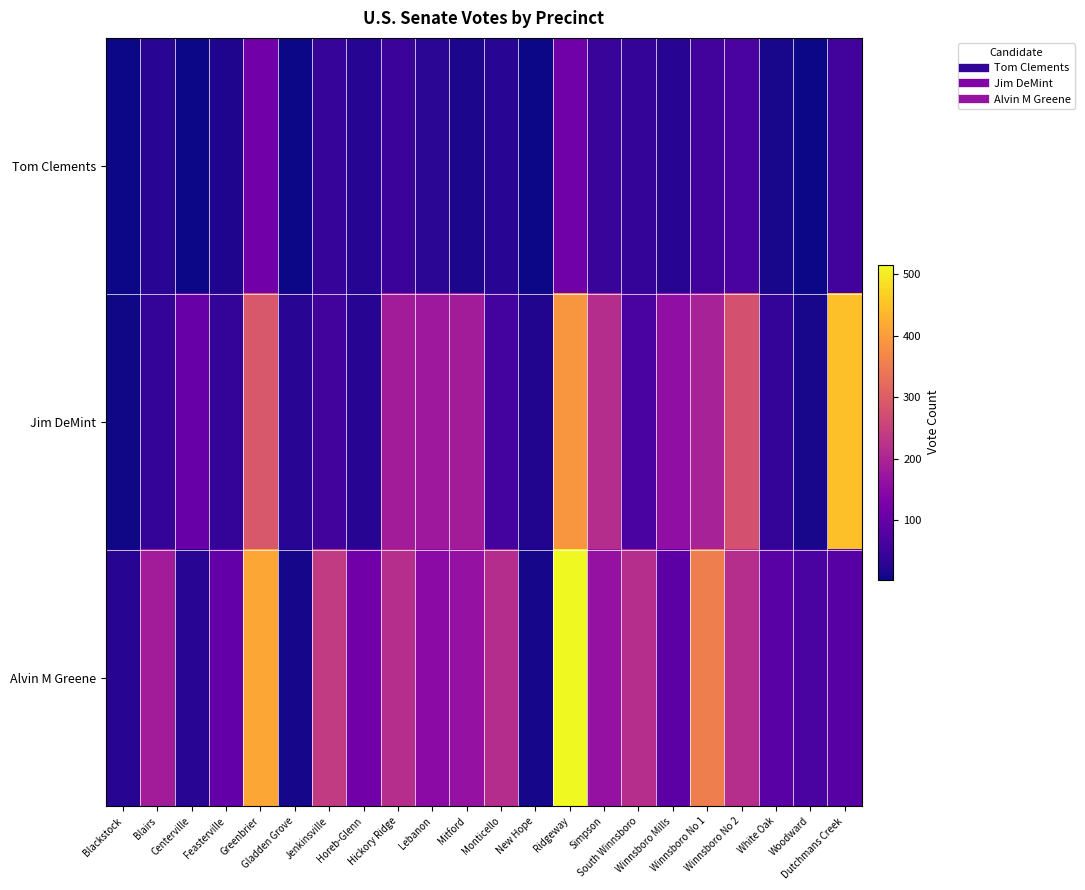

What is the maximum value shown in the chart?

516